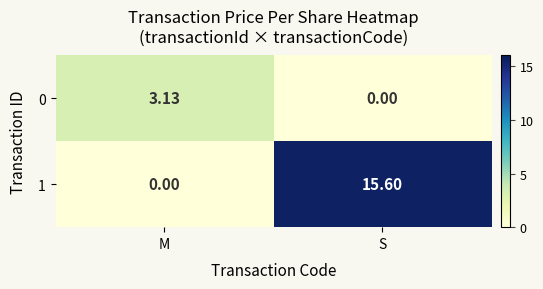

Where does the 1 series first go above 15?

S